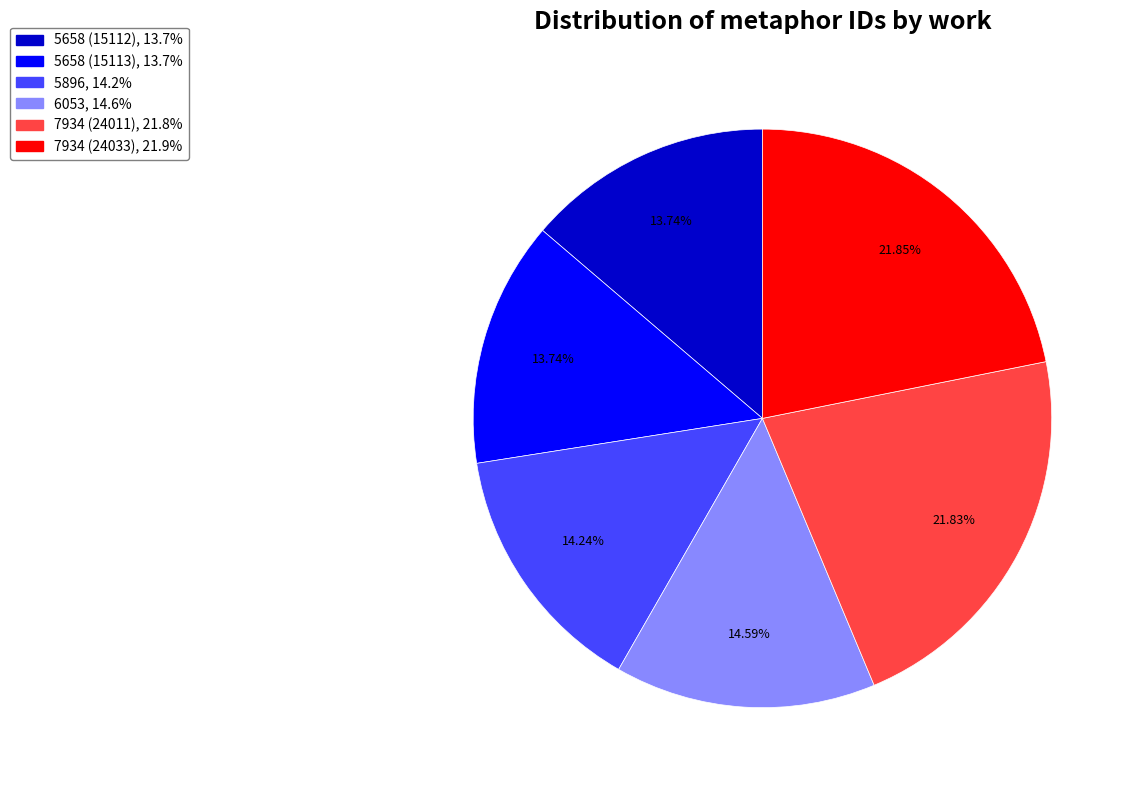

The 7934 (24011) slice represents 16% of the pie. True or false?

False